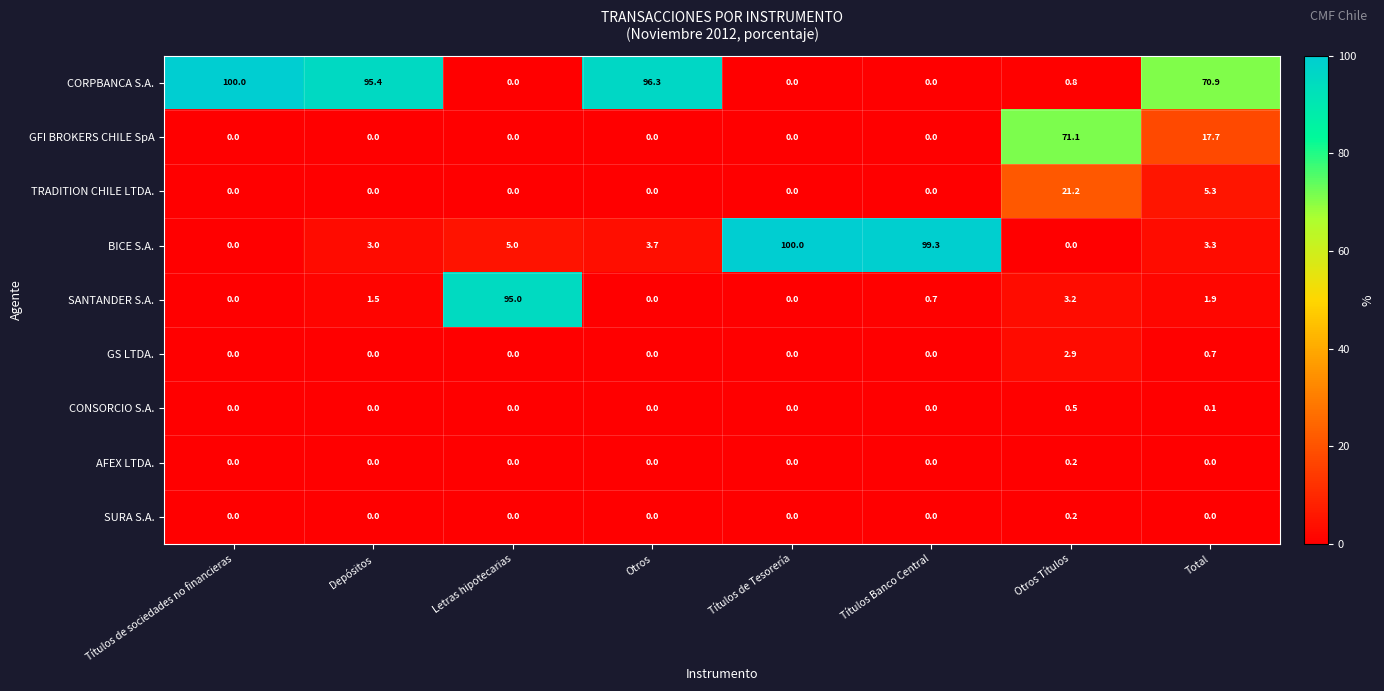

True or false: GFI BROKERS CHILE SpA has a value of 46.9 at Depósitos.

False